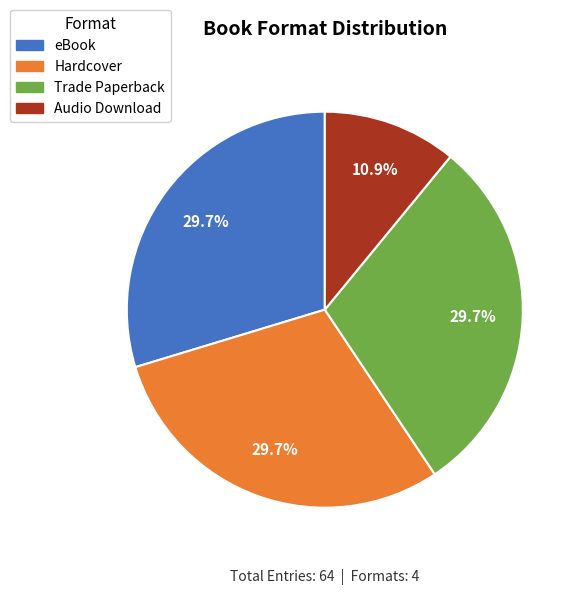

To the nearest percent, what percentage of the pie is Audio Download?

11%